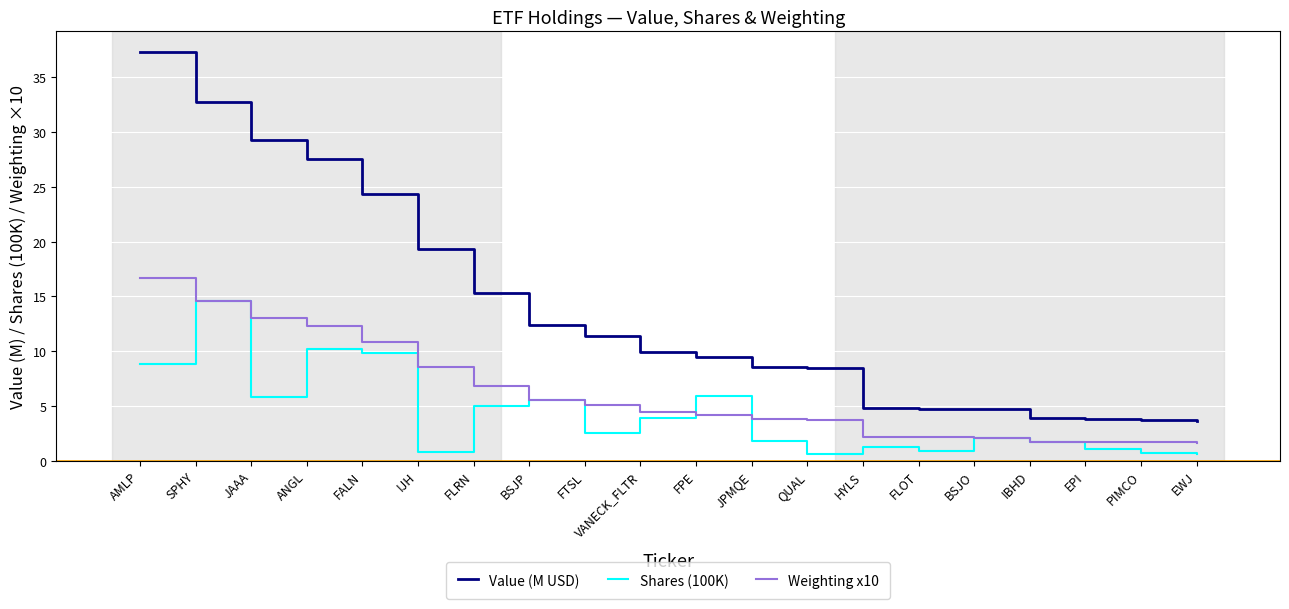

Is the value of Weighting x10 at BSJP greater than the value of Value (M USD) at EPI?

Yes